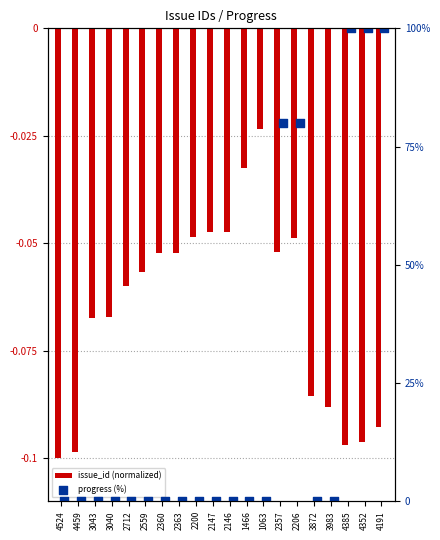

At how many categories does at least one series exceed 43?

5